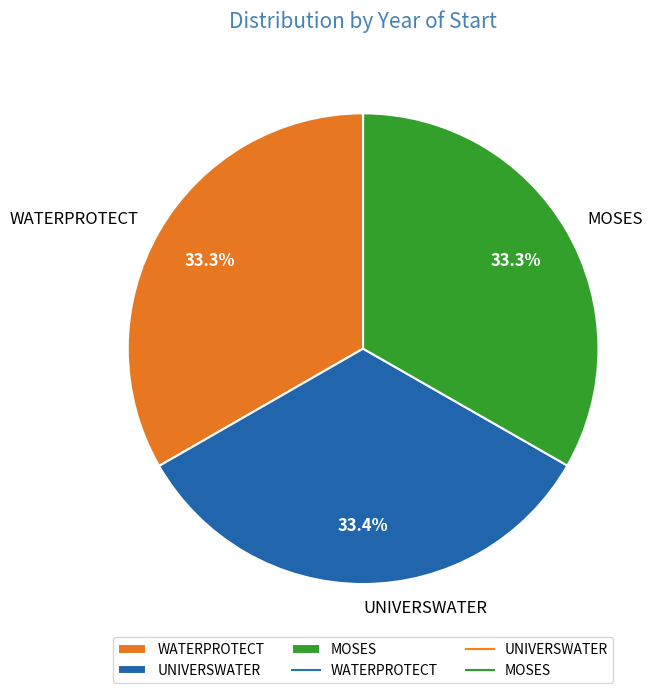

To the nearest percent, what portion does UNIVERSWATER represent?

33%